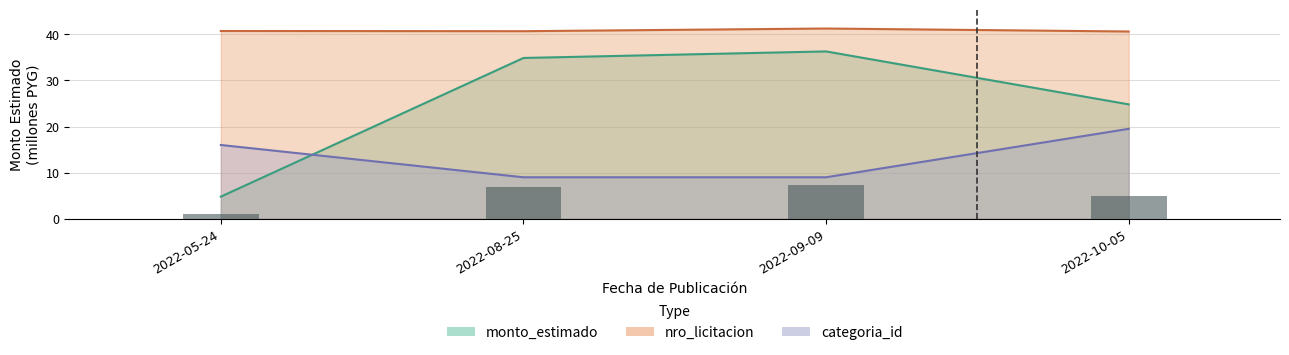

What is the difference between the values at 2022-09-09 and 2022-10-05?

2.3